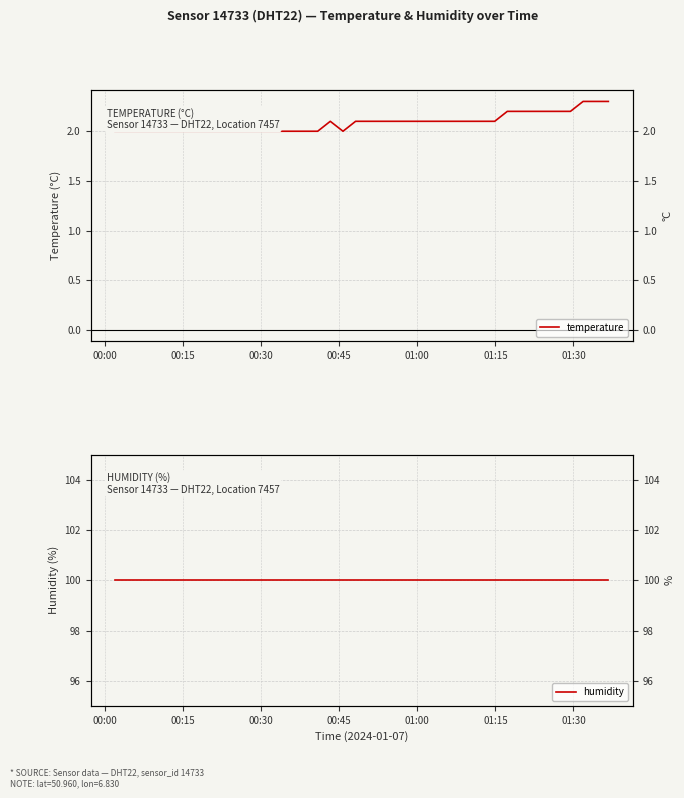

Rank the series by their average value, from lowest to highest.

temperature, humidity